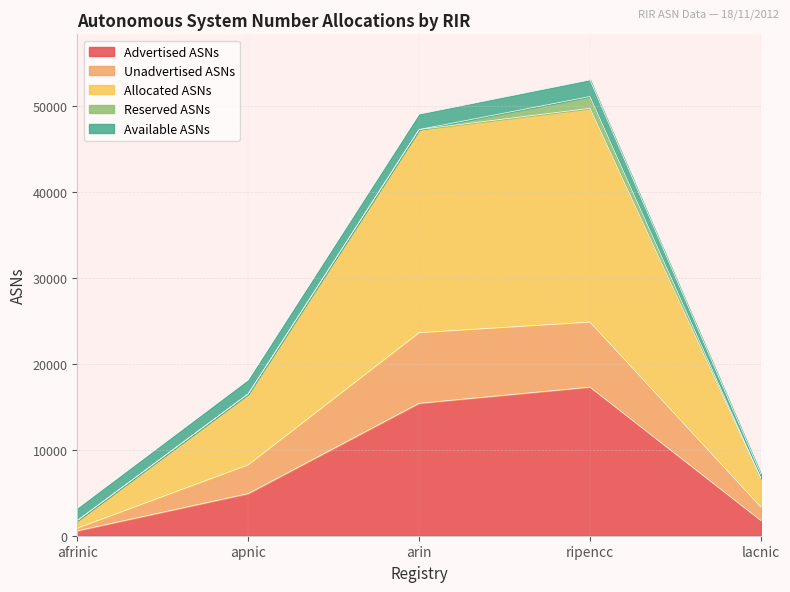

Which category has the lowest value in the Advertised ASNs series?

afrinic